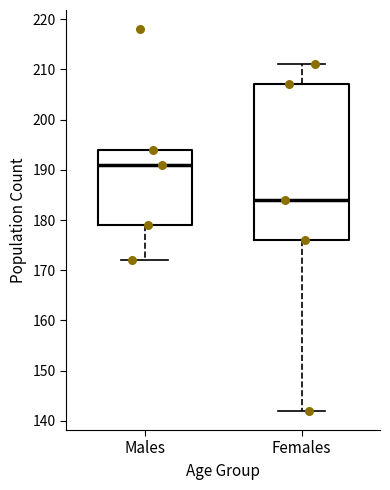

Reading left to right, read every box against the y-axis: the position of its median line, the range the box covers, and the ends of its whiskers. The values are not printed on the chart, so give them approximately, as read against the axis.

Males: median 191, box 179 to 194, whiskers 172 to 194
Females: median 184, box 176 to 207, whiskers 142 to 211